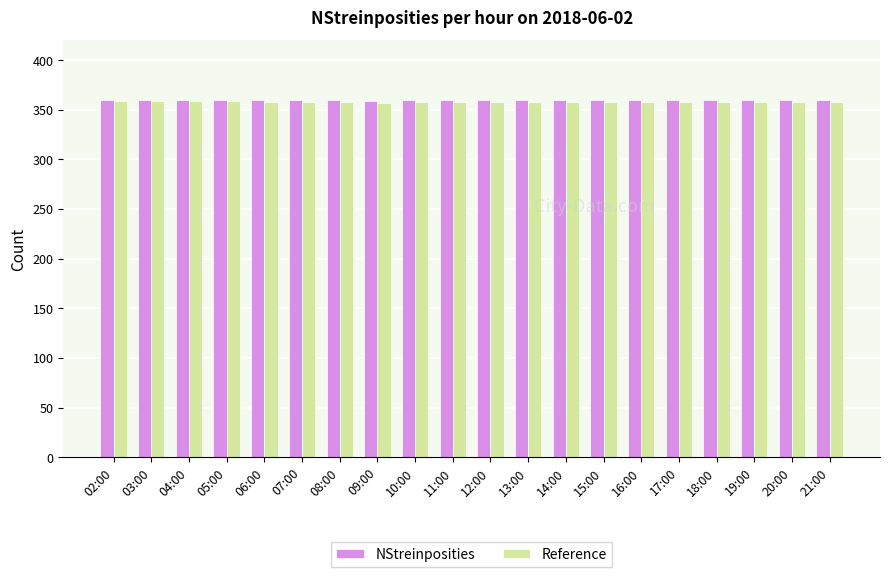

The Reference series shows 358 at 21:00. True or false?

True